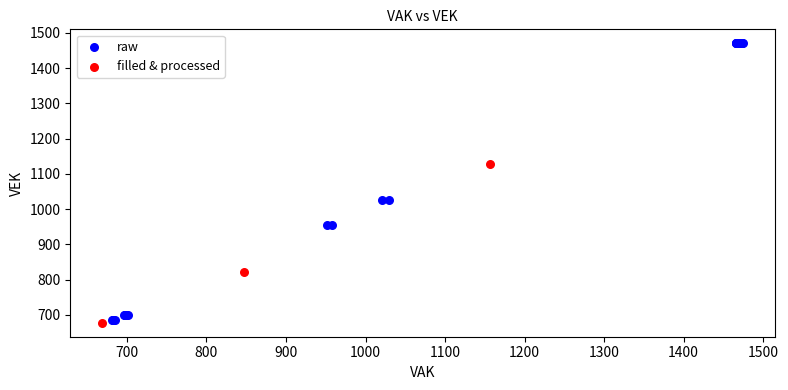

Which series has the largest Y range (max minus min)?

raw